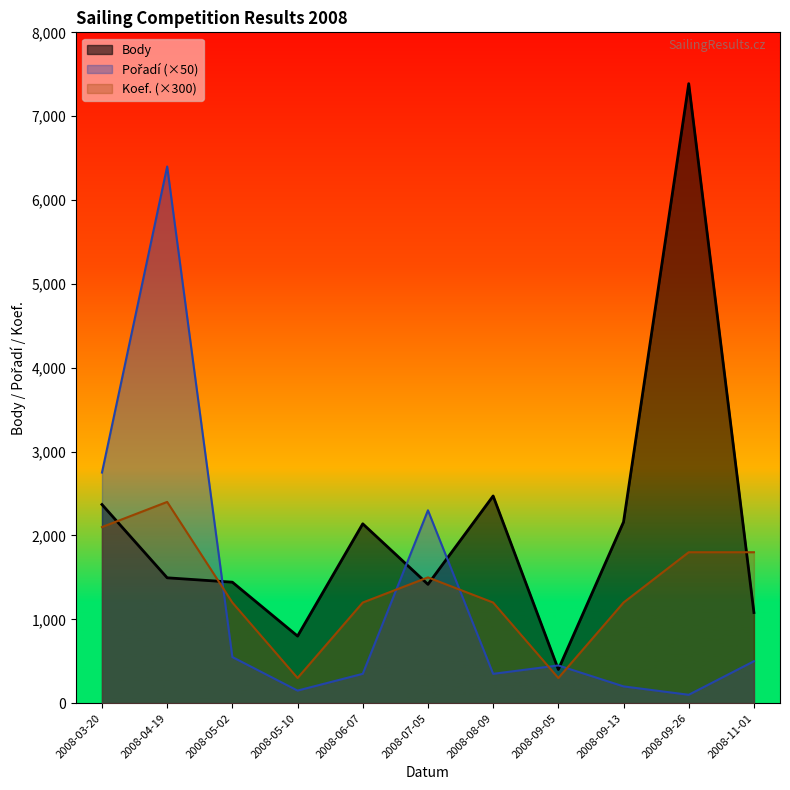

What is the difference between the Body values at 2008-09-05 and 2008-03-20?

1967